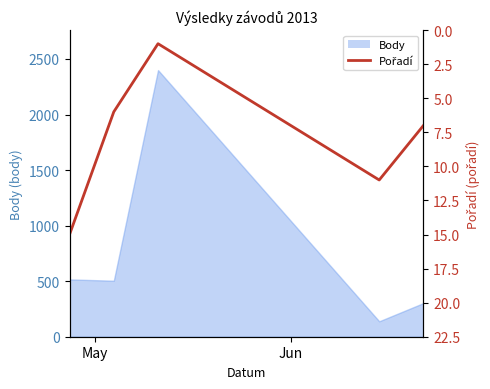

What is the ratio of the value at May to the value at Jun?

2.5